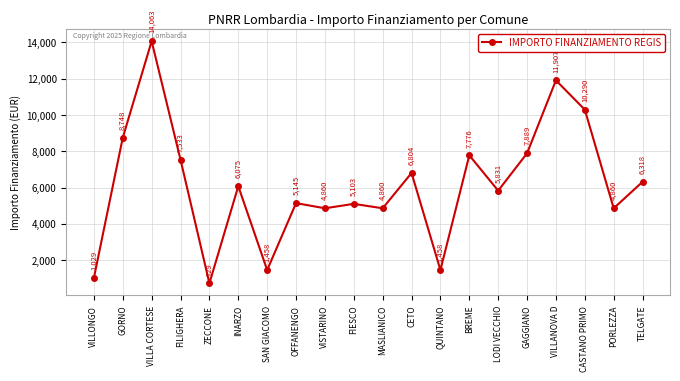

Which label corresponds to the largest value in the chart?

VILLA CORTESE